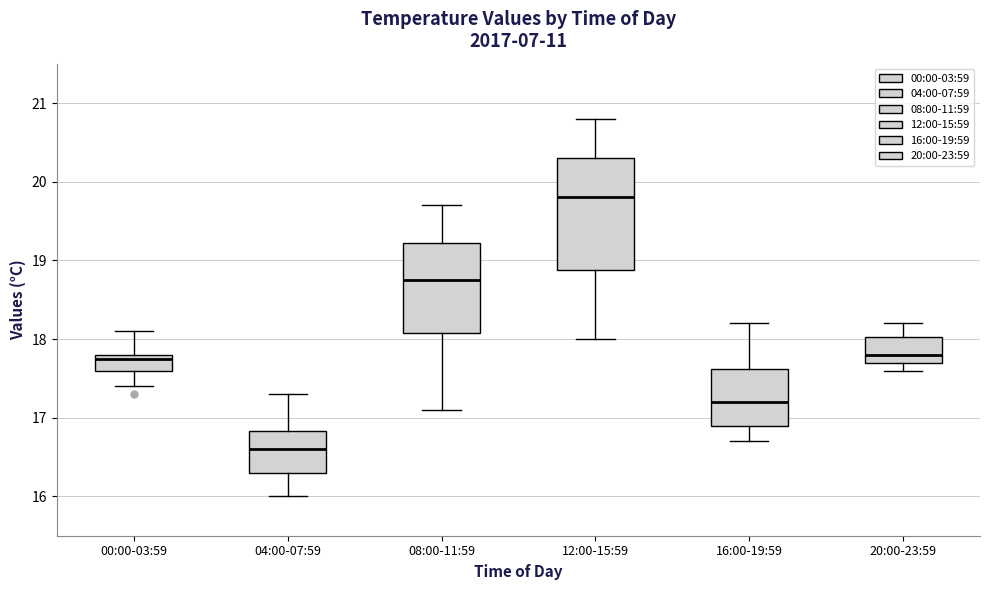

Comparing the boxes themselves (not the whiskers), which one is the tallest?

12:00-15:59